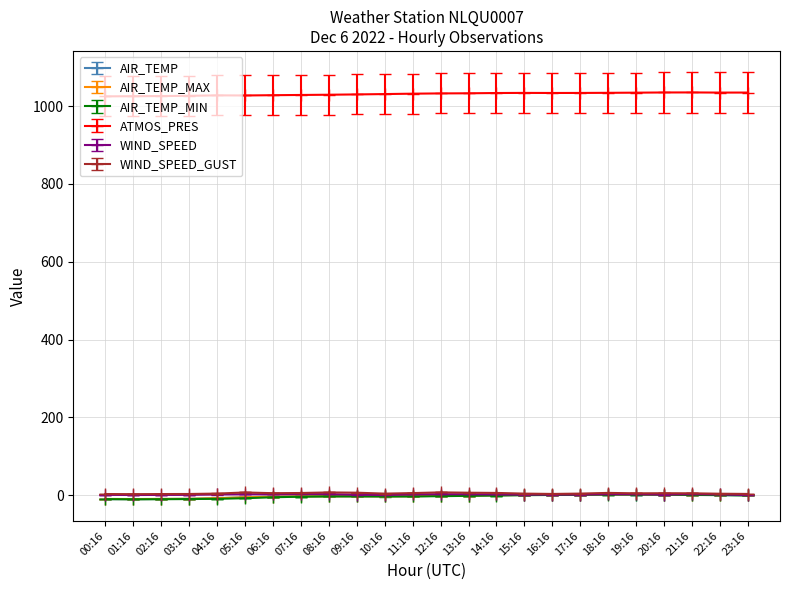

What is the highest value of the WIND_SPEED_GUST series?

7.4